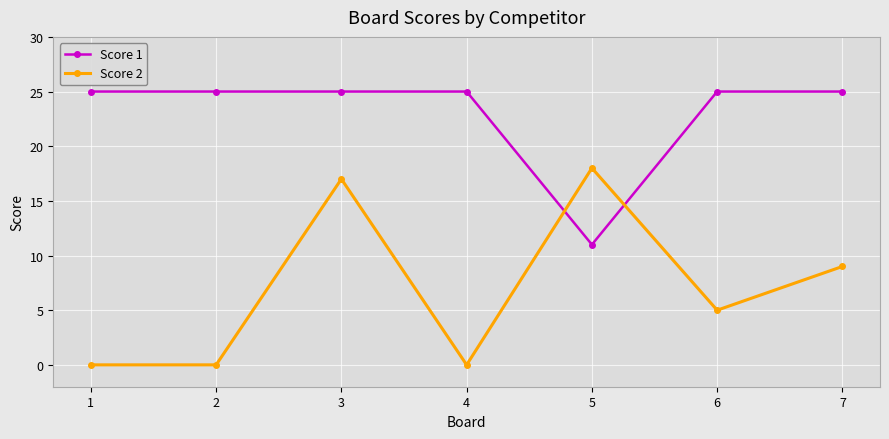

Where is the first local maximum for Score 2?

3